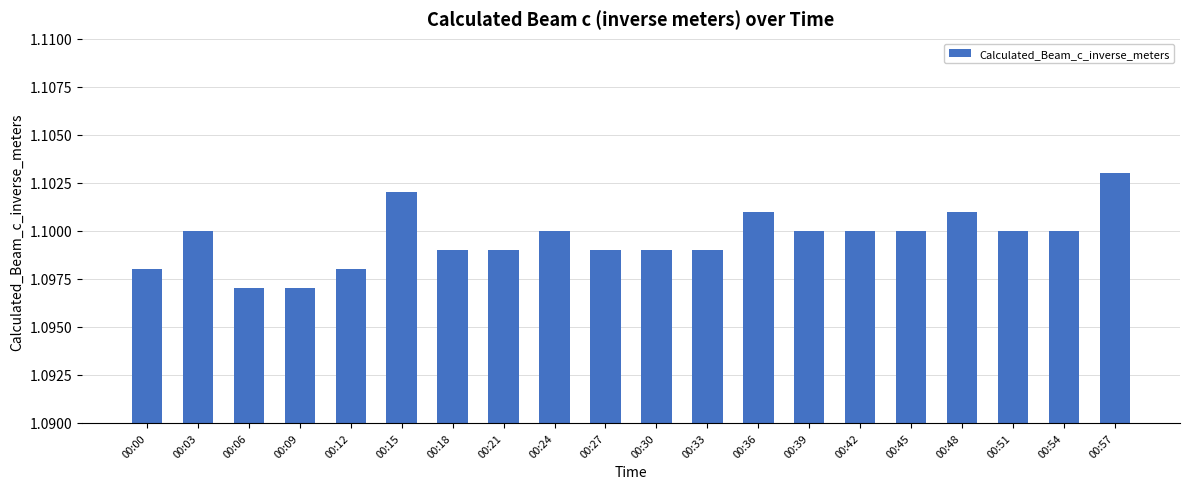

The value at 00:00 is 1.1. True or false?

True